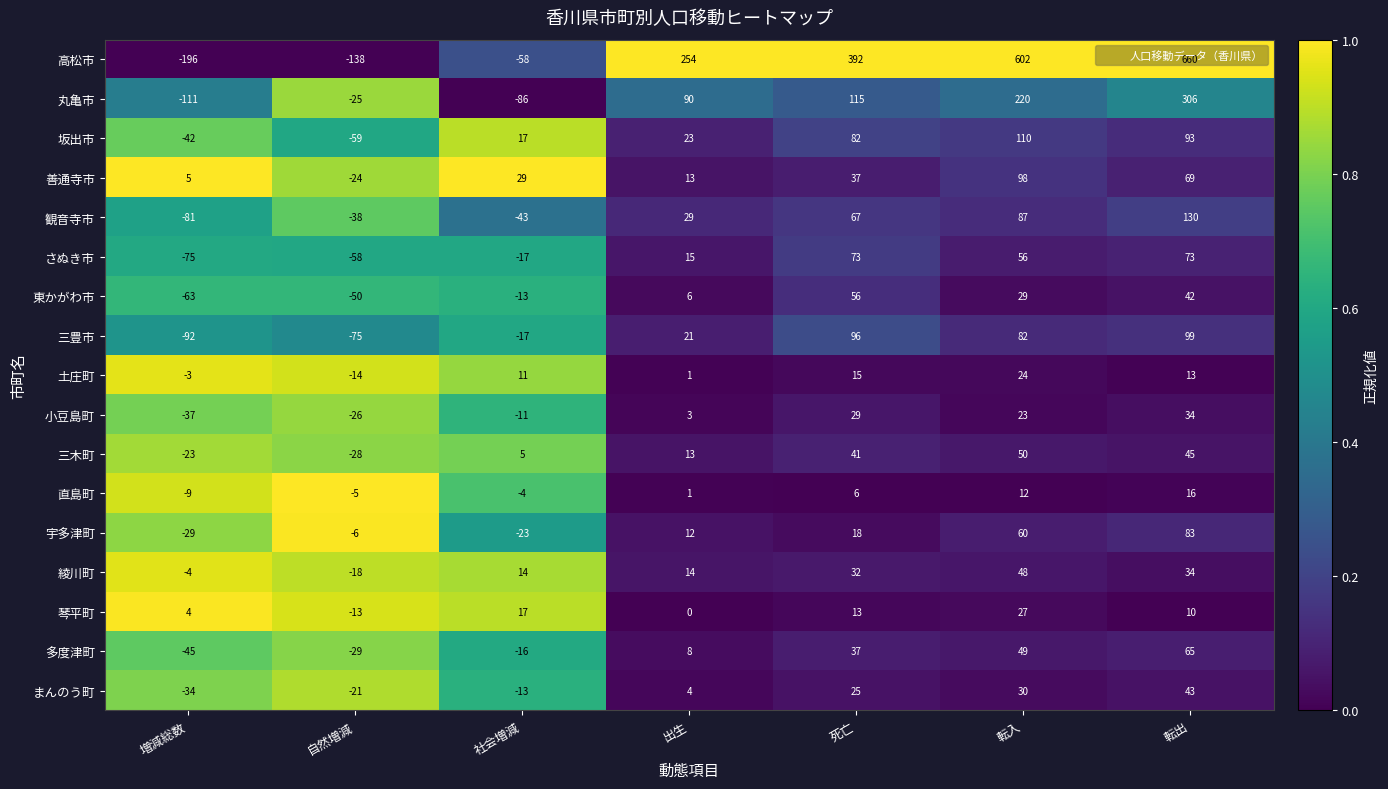

Which category has the lowest value across all series?

増減総数